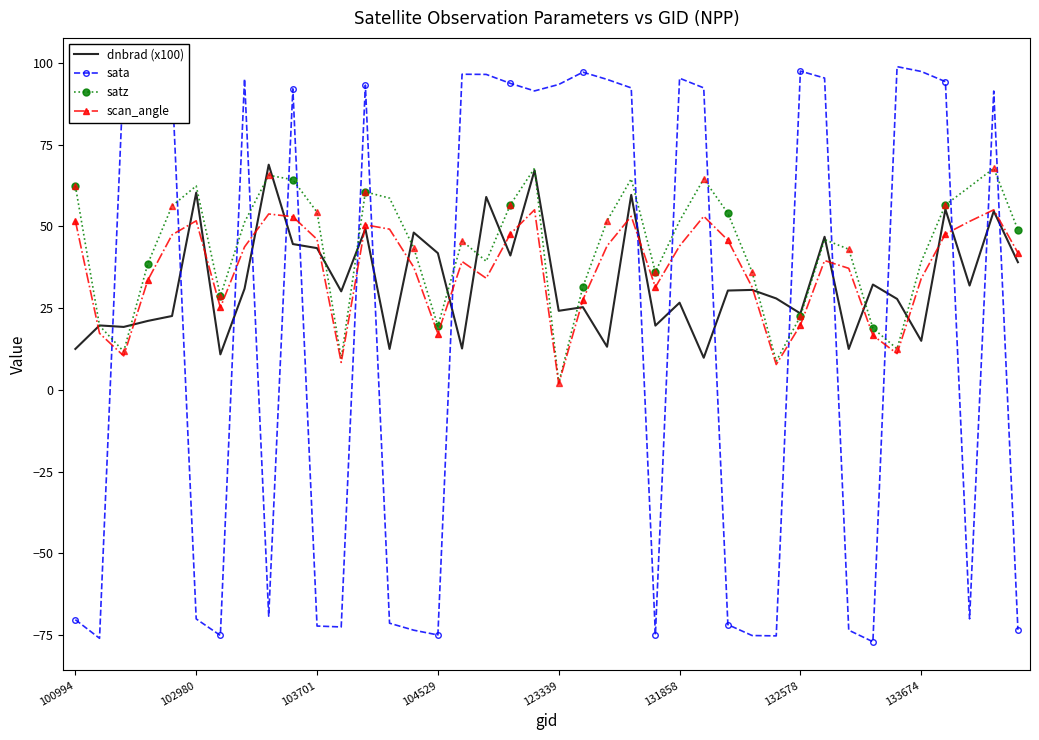

What is the average value of the sata series?

19.3